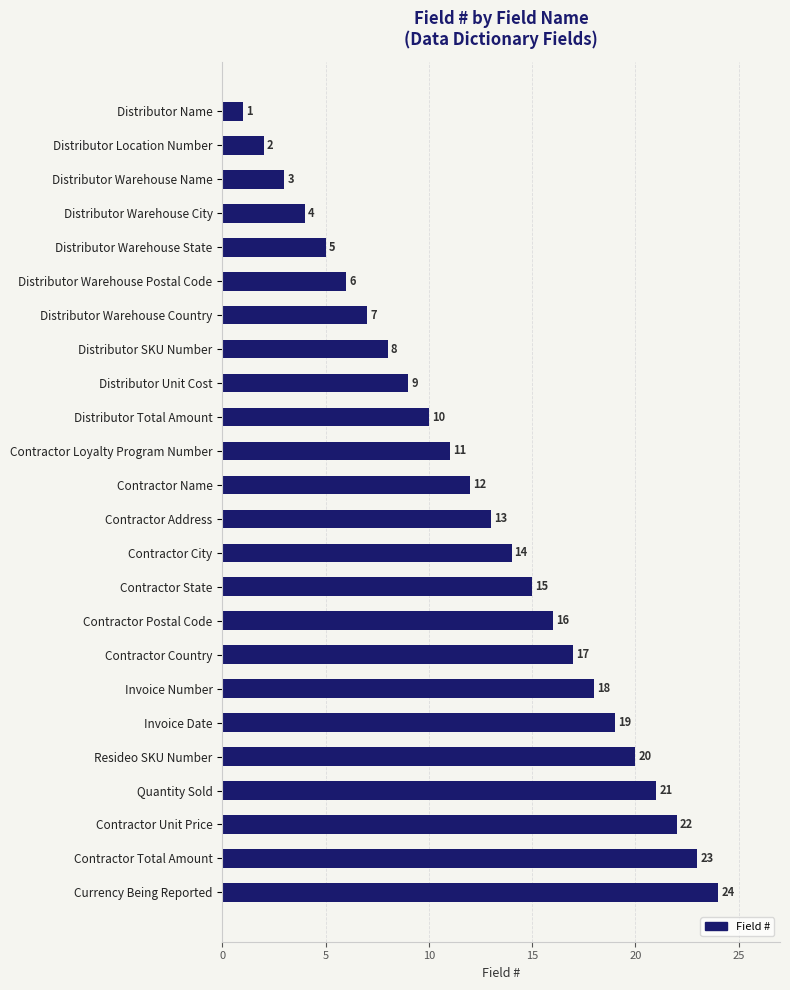

Which category has the highest value across all series?

Currency Being Reported